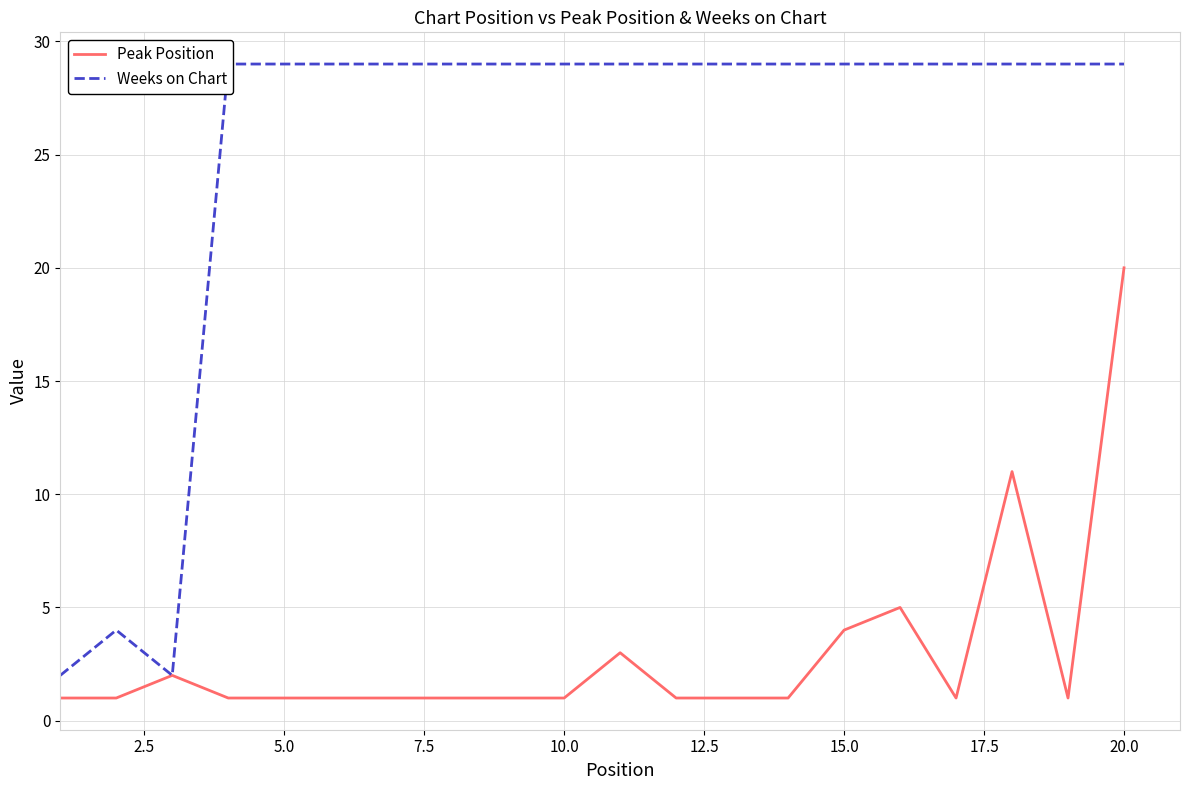

How many data points does each series have?

20